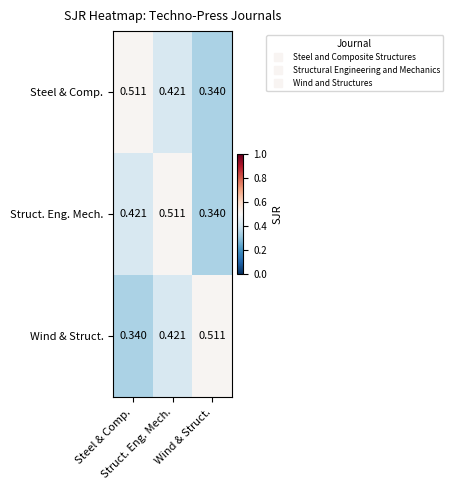

How many data points does each series have?

3